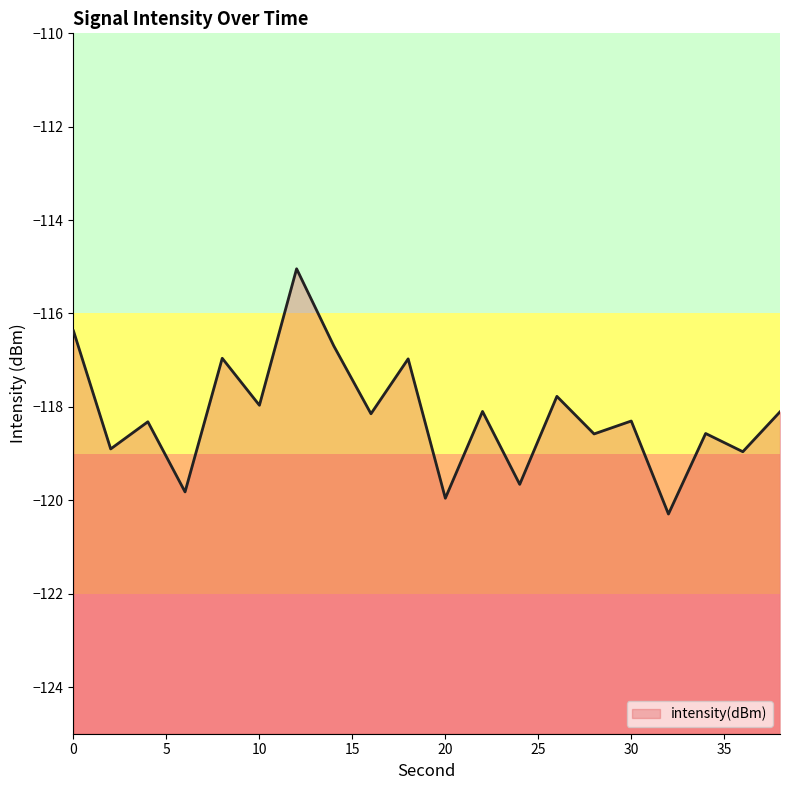

List the labels in order of value, smallest first.

32, 20, 6, 24, 36, 2, 28, 34, 4, 30, 16, 38, 22, 10, 26, 18, 8, 14, 0, 12